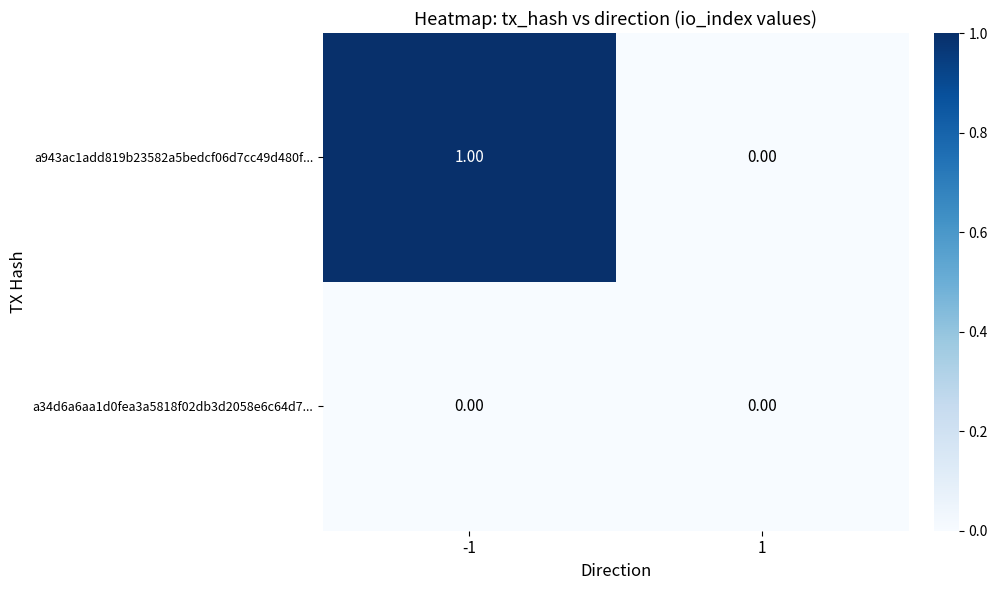

How many categories are shown in the chart?

2